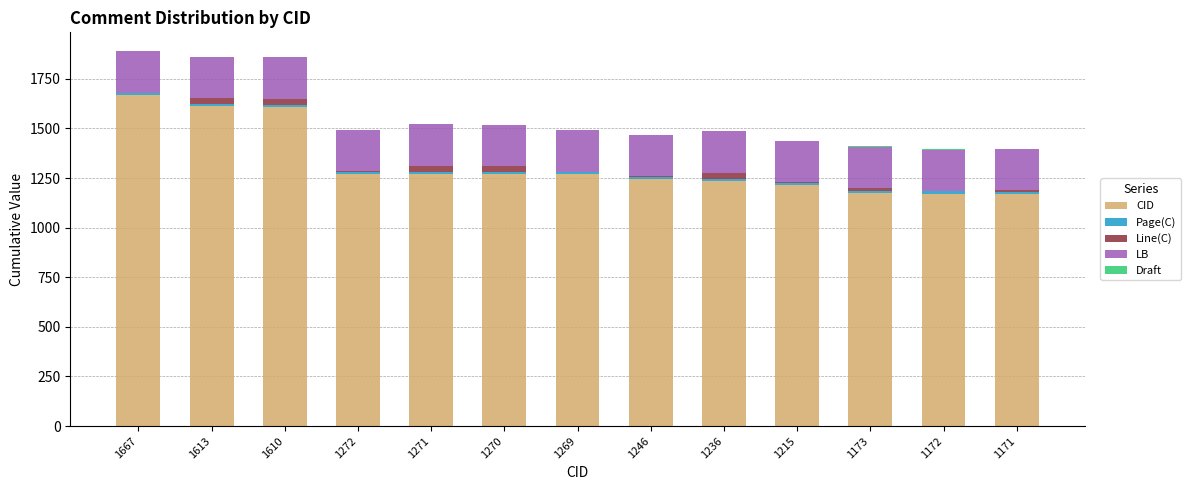

Count the number of data series in this chart.

5